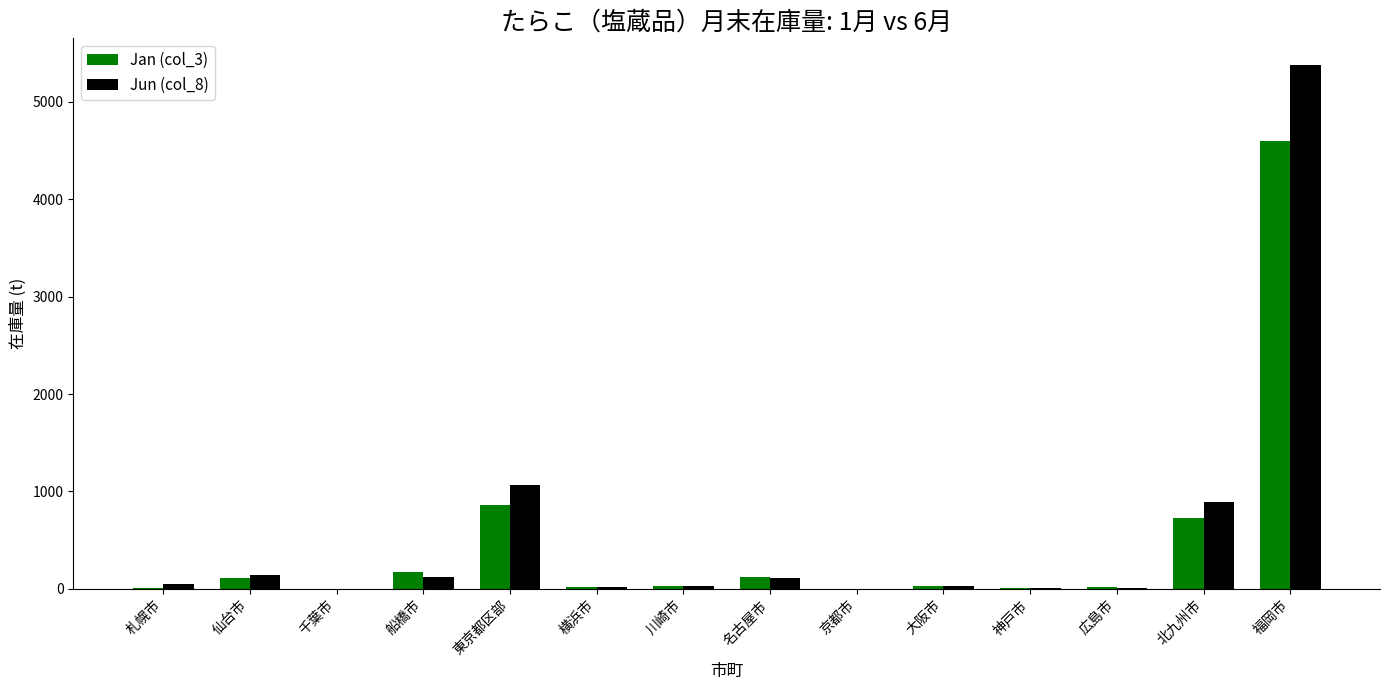

Count the number of data series in this chart.

2